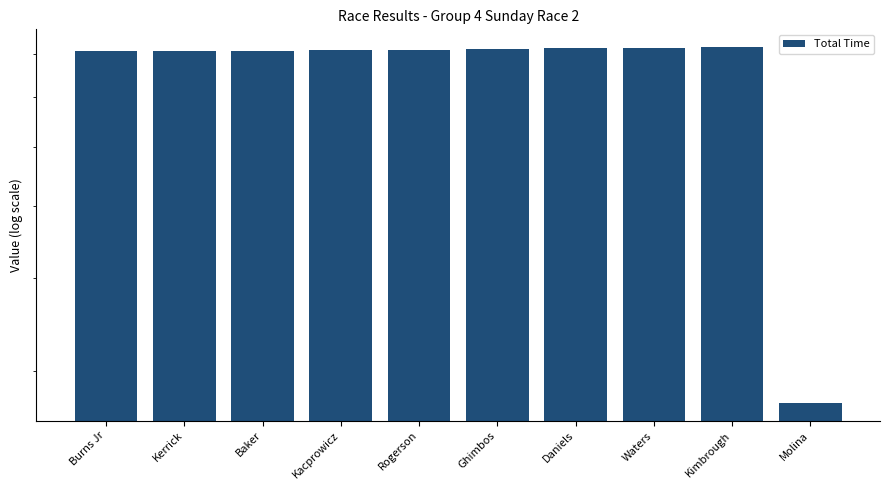

What is the minimum value shown in the chart?

271.6